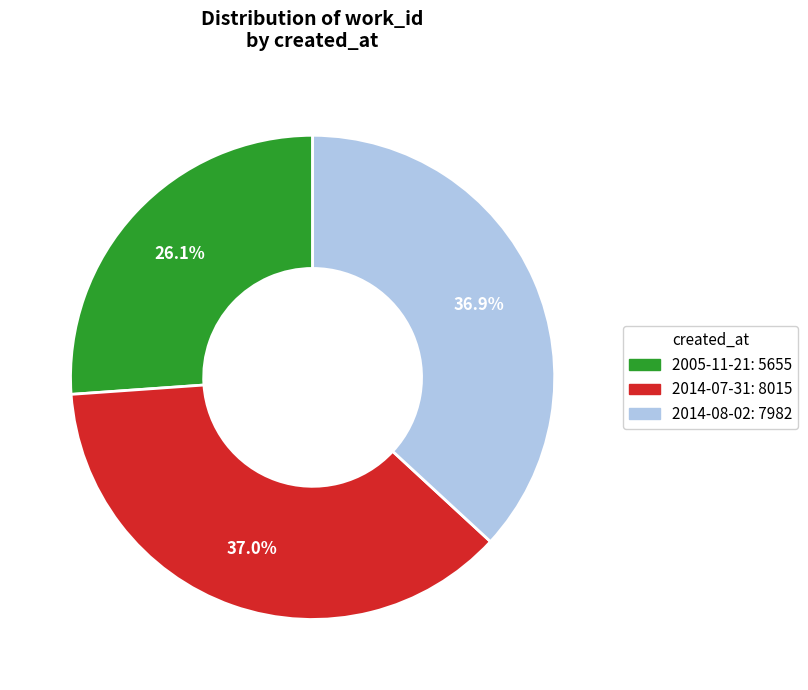

What portion of the pie excludes 2005-11-21?

73.9%